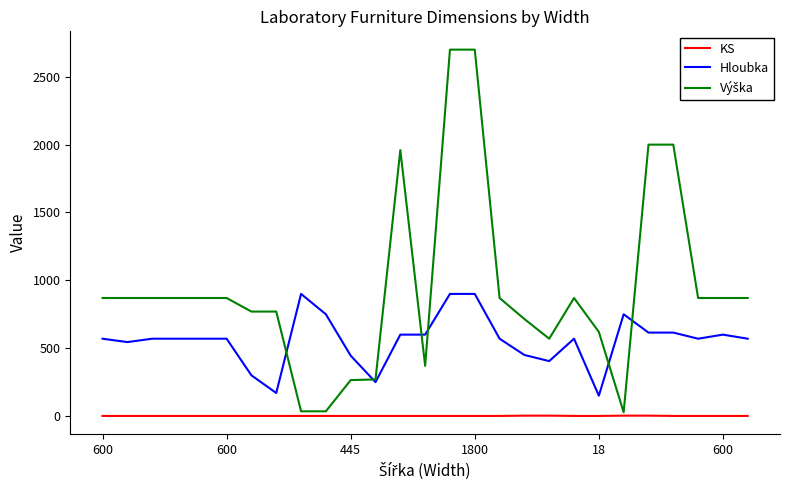

True or false: Hloubka and KS intersect in this chart.

False